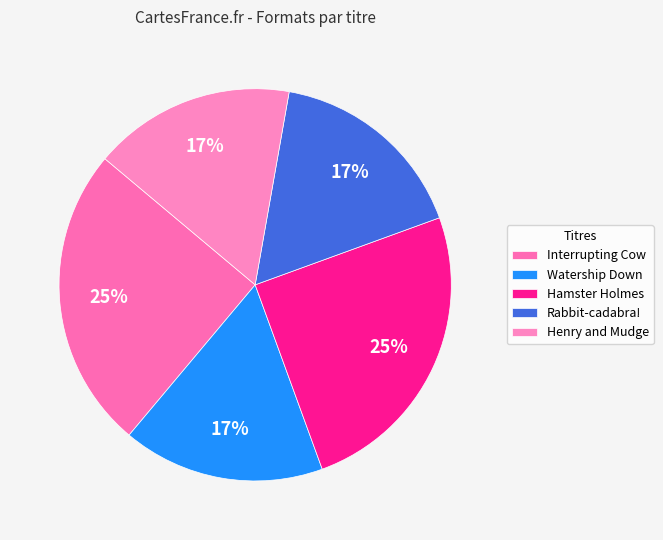

Does Hamster Holmes account for over 50% of the chart?

No